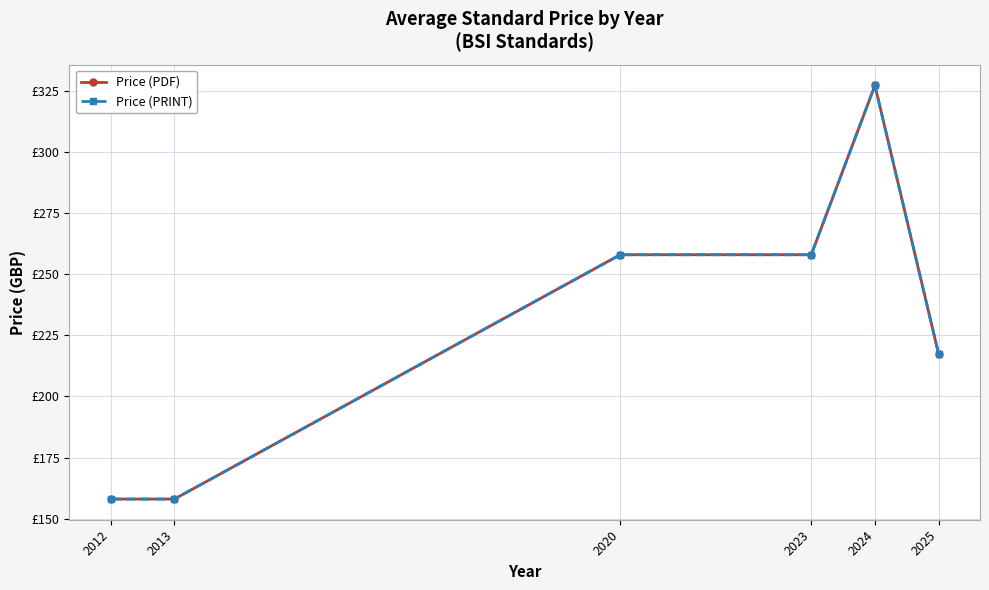

True or false: Price (PRINT) and Price (PDF) intersect in this chart.

False